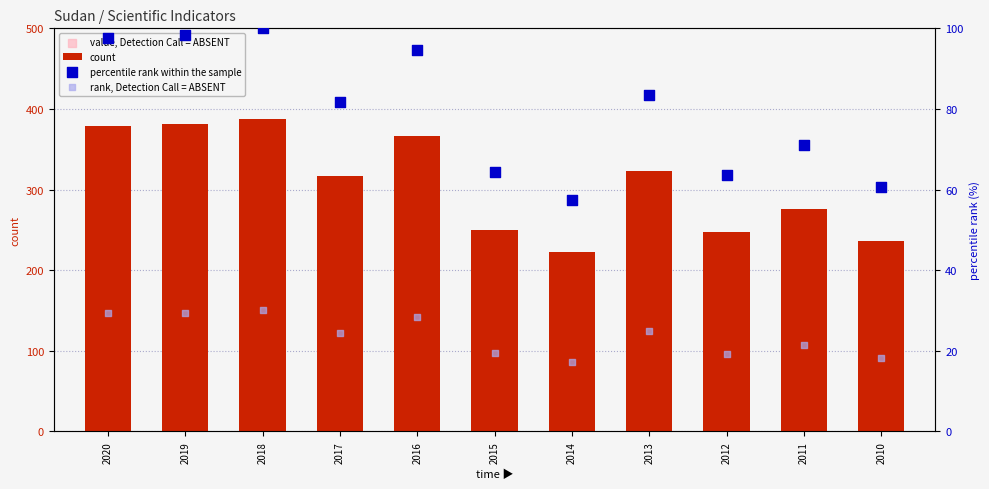

Which series contains the lowest Y value?

rank, Detection Call = ABSENT